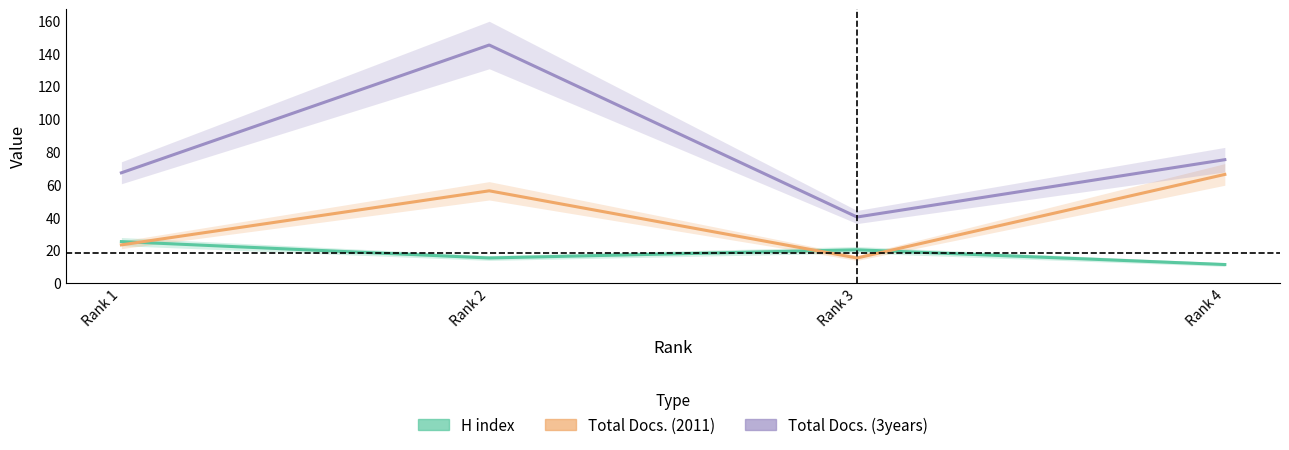

True or false: Total Docs. (3years) and H index cross at least once.

False